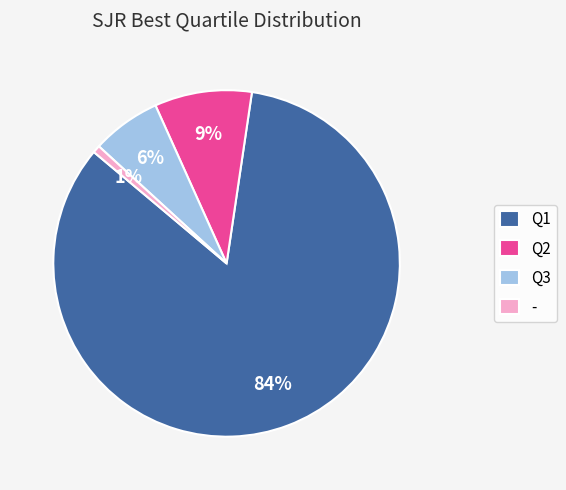

What is the smallest slice in the pie chart?

-